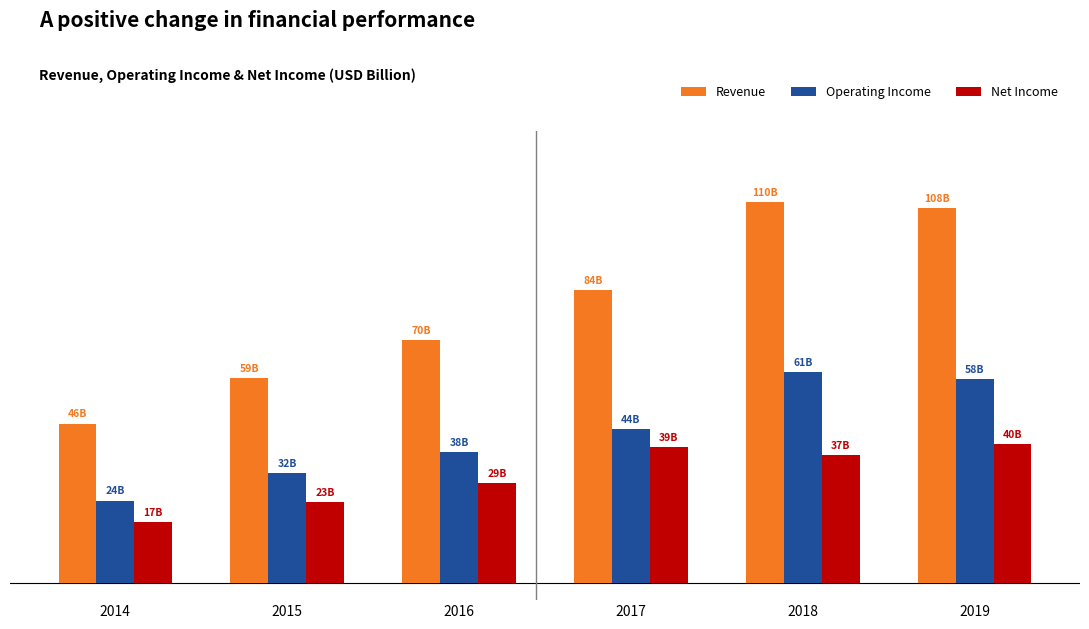

What are all the series names shown in the legend?

Revenue, Operating Income, Net Income